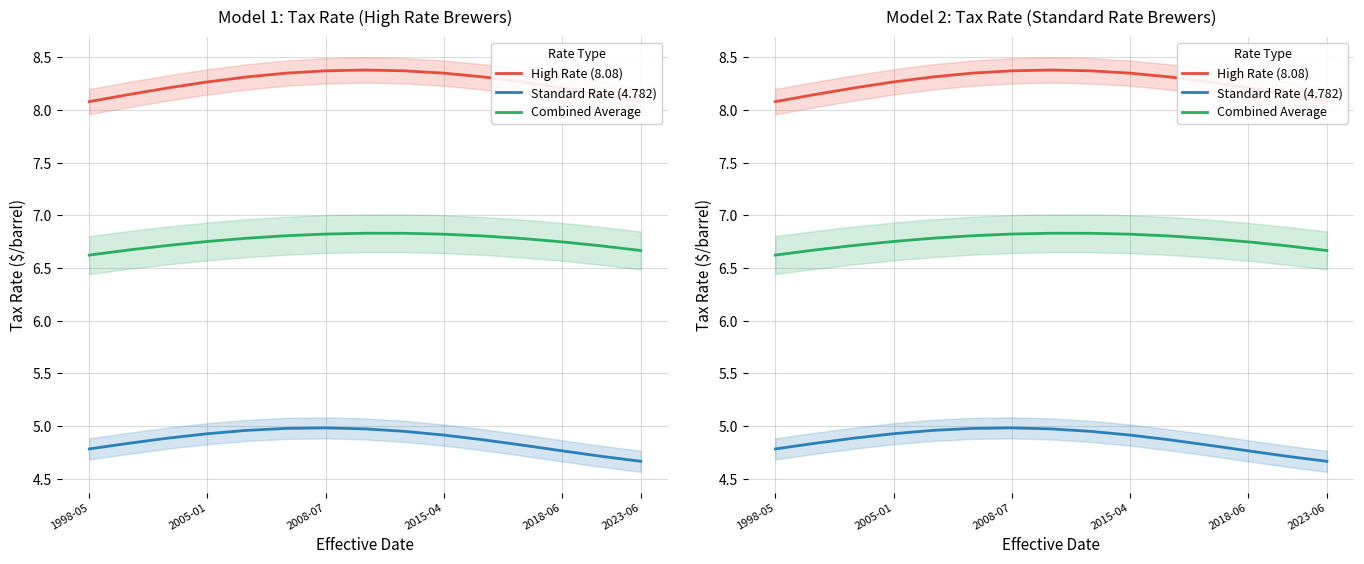

What is the label of the 11th point from the right?

2018-06